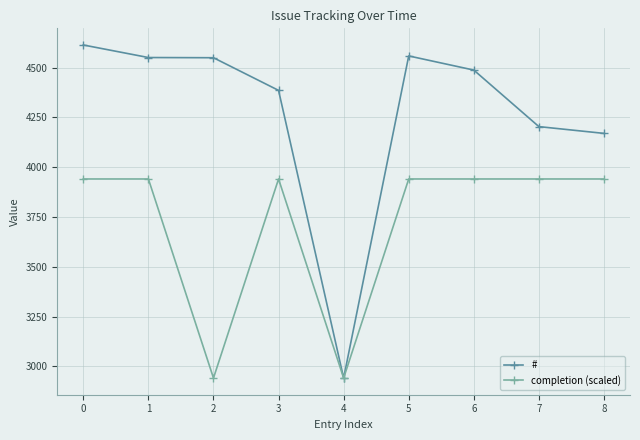

What is the average value of the completion (scaled) series?

3719